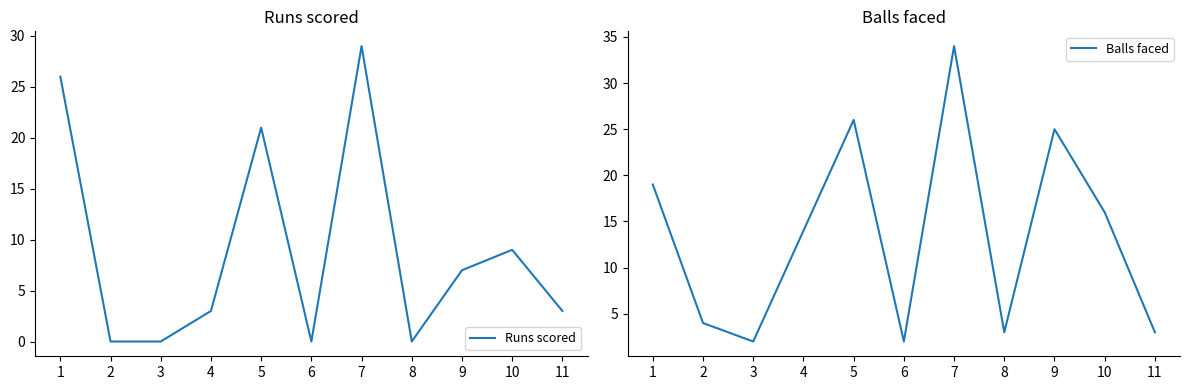

List the labels in order of Runs scored value, largest first.

7, 1, 5, 10, 9, 4, 11, 2, 3, 6, 8